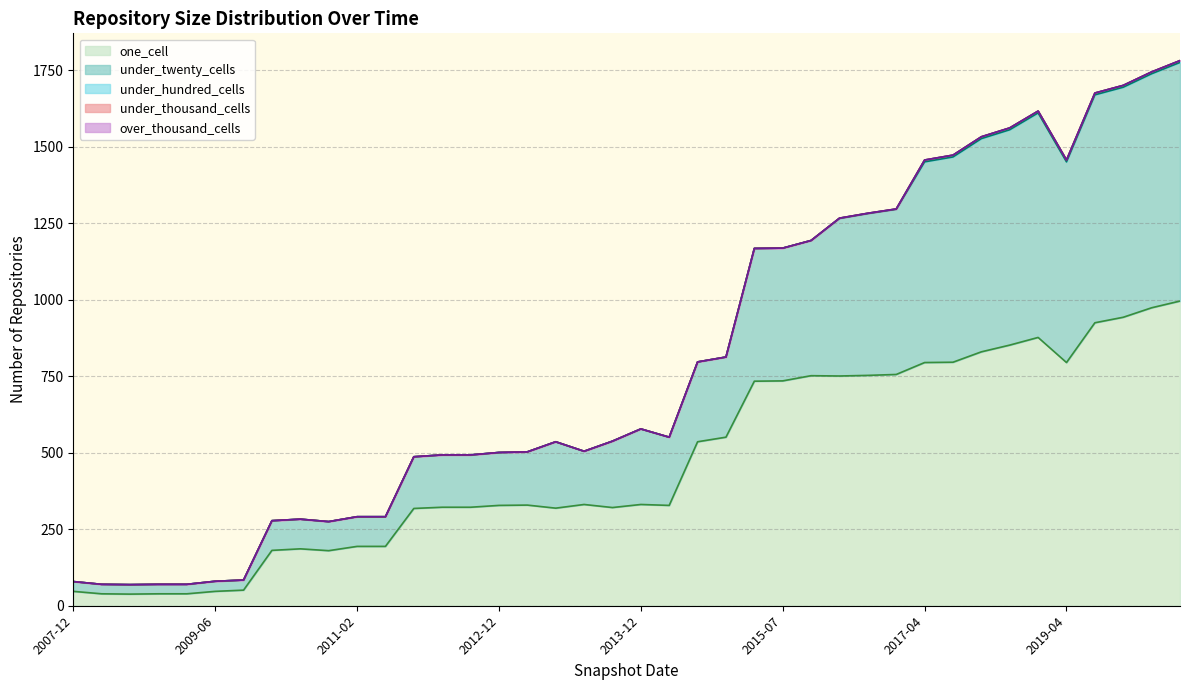

What are all the series names shown in the legend?

one_cell, under_twenty_cells, under_hundred_cells, under_thousand_cells, over_thousand_cells